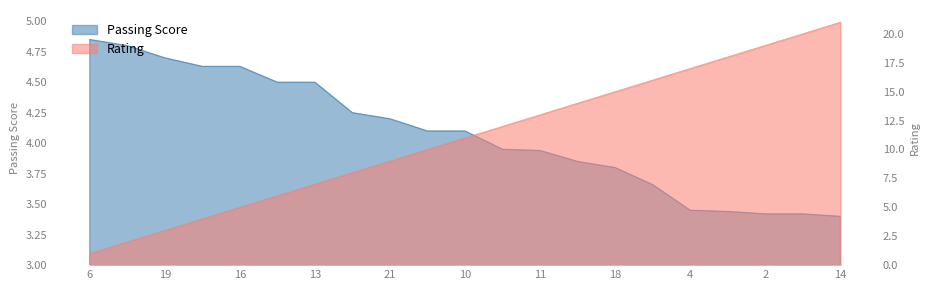

True or false: Passing Score has a value of 3.9 at 11.

True